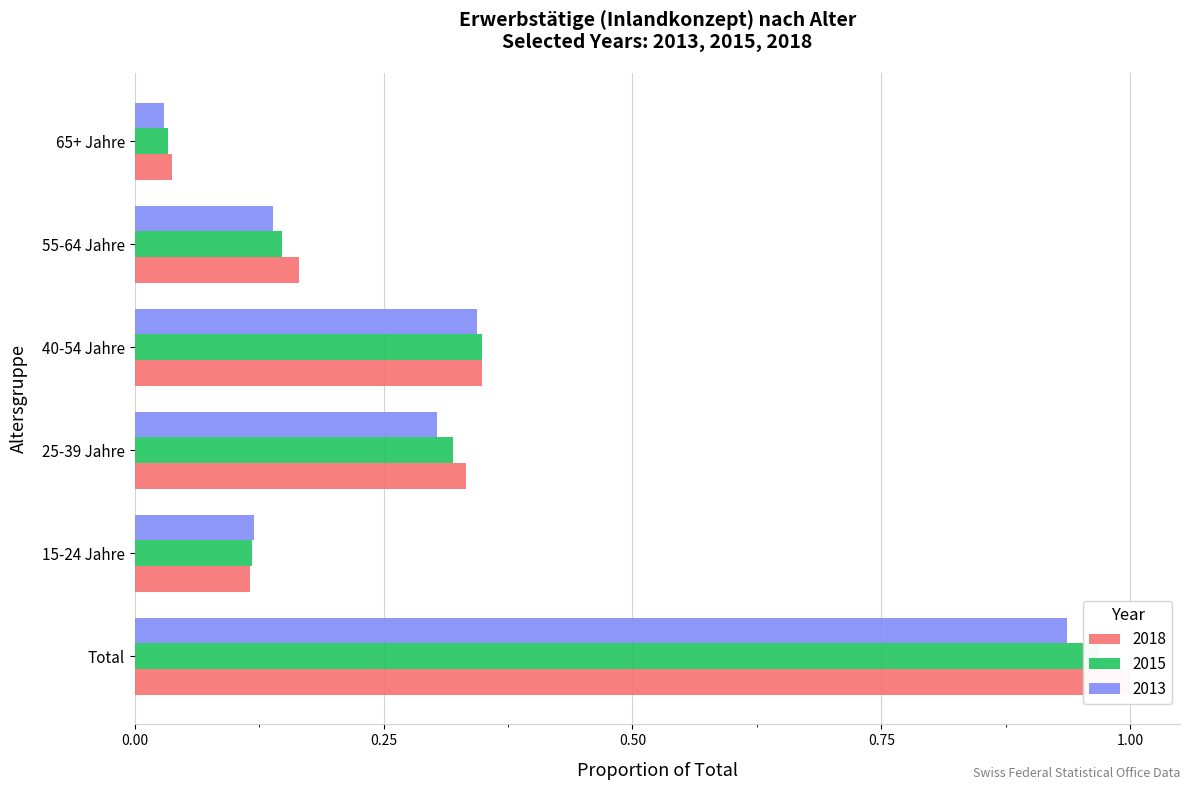

At which category does the chart reach its minimum across all series?

65+ Jahre